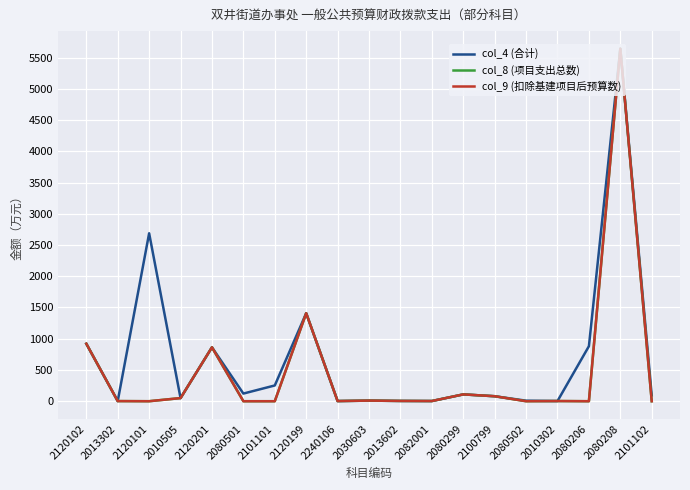

Does the chart display data point markers on the line(s)?

No